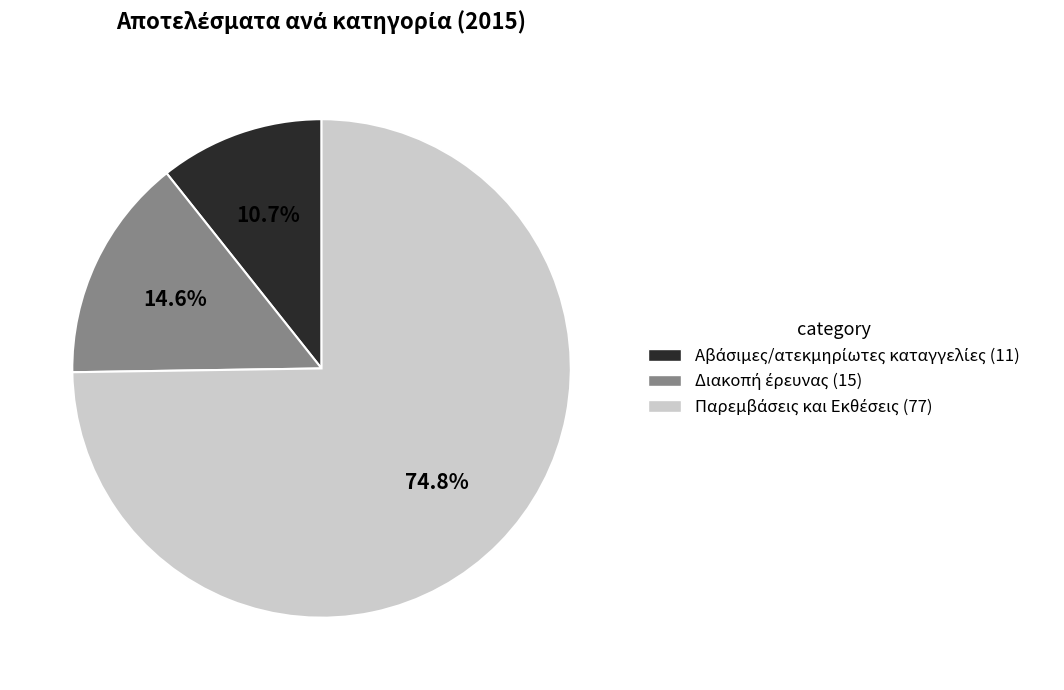

Does any single category account for the majority?

Yes